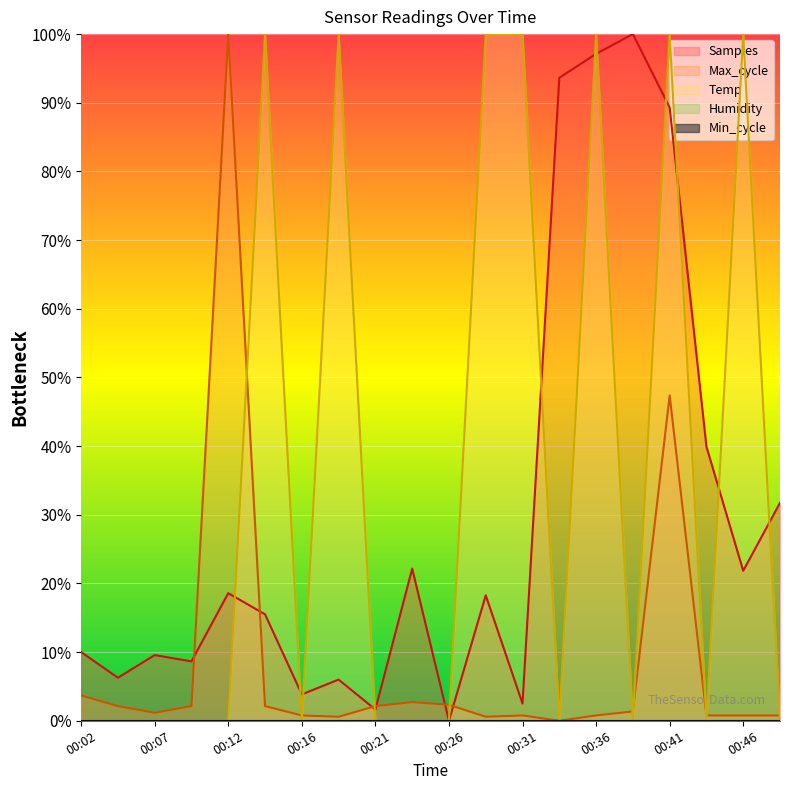

How many lines are shown in the chart?

3